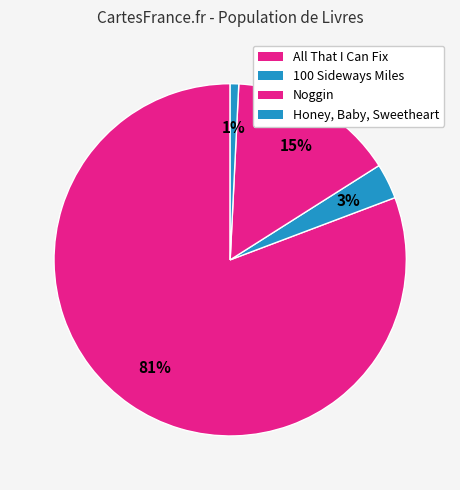

What percentage is the Honey, Baby, Sweetheart slice, to the nearest percent?

1%